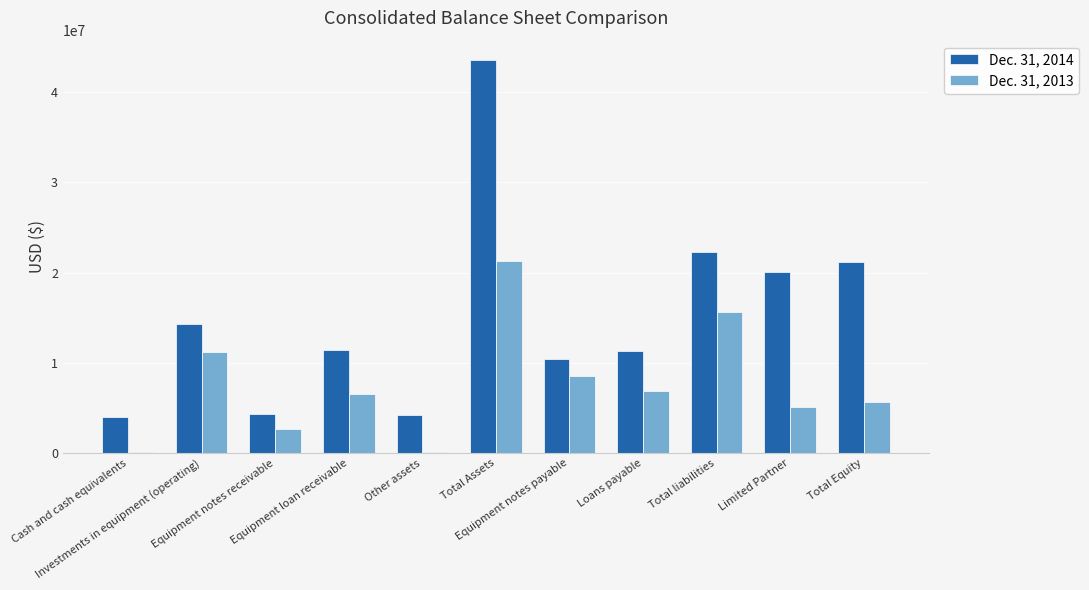

Which series has the largest total across all categories?

Dec. 31, 2014